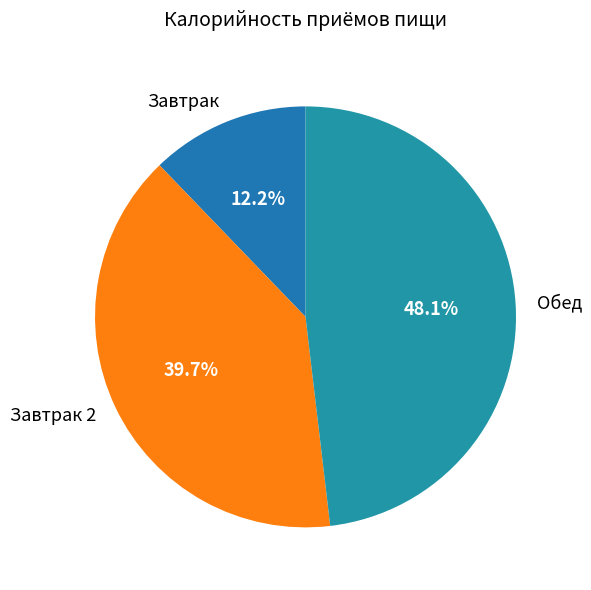

True or false: Завтрак 2 accounts for 53% of the total.

False